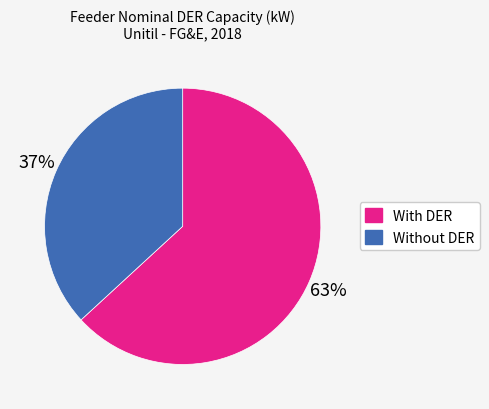

Does any single category account for the majority?

Yes